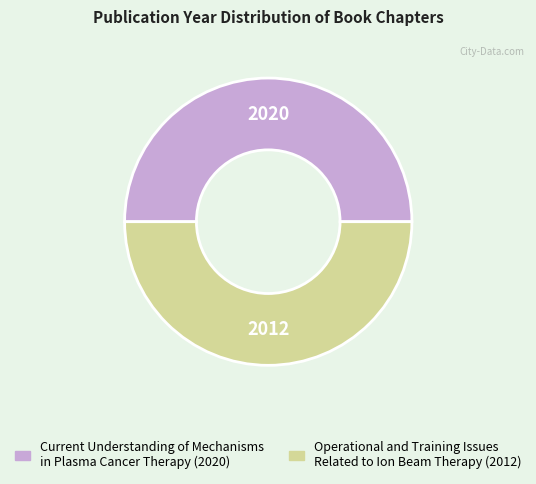

Do Current Understanding of Mechanisms in Plasma Cancer Therapy and Operational and Training Issues Related to Ion Beam Therapy together represent more than half of the pie?

Yes